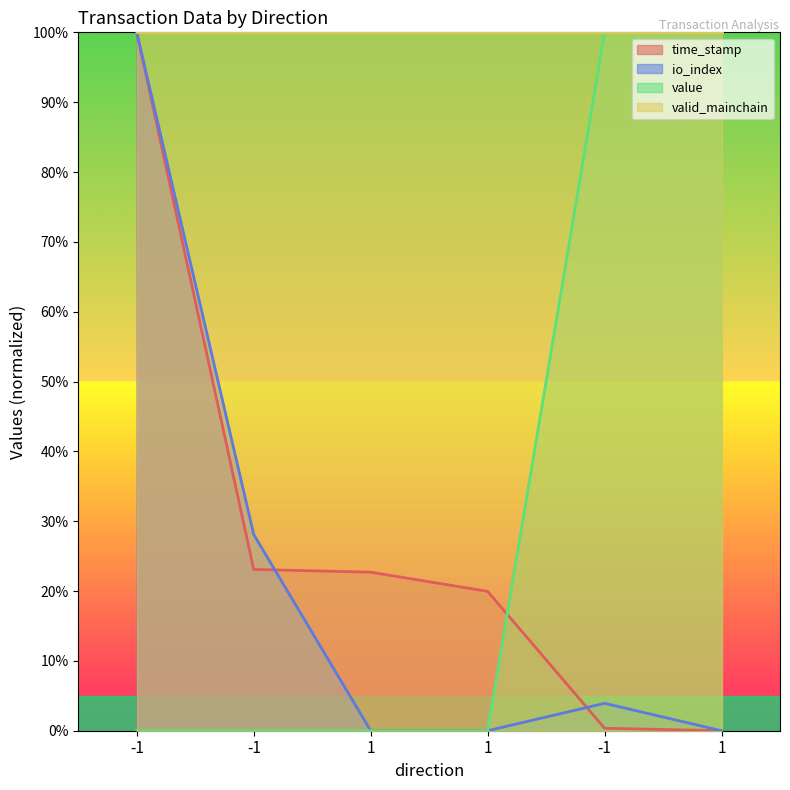

Rank the categories by io_index value from highest to lowest.

-1, -1, -1, 1, 1, 1